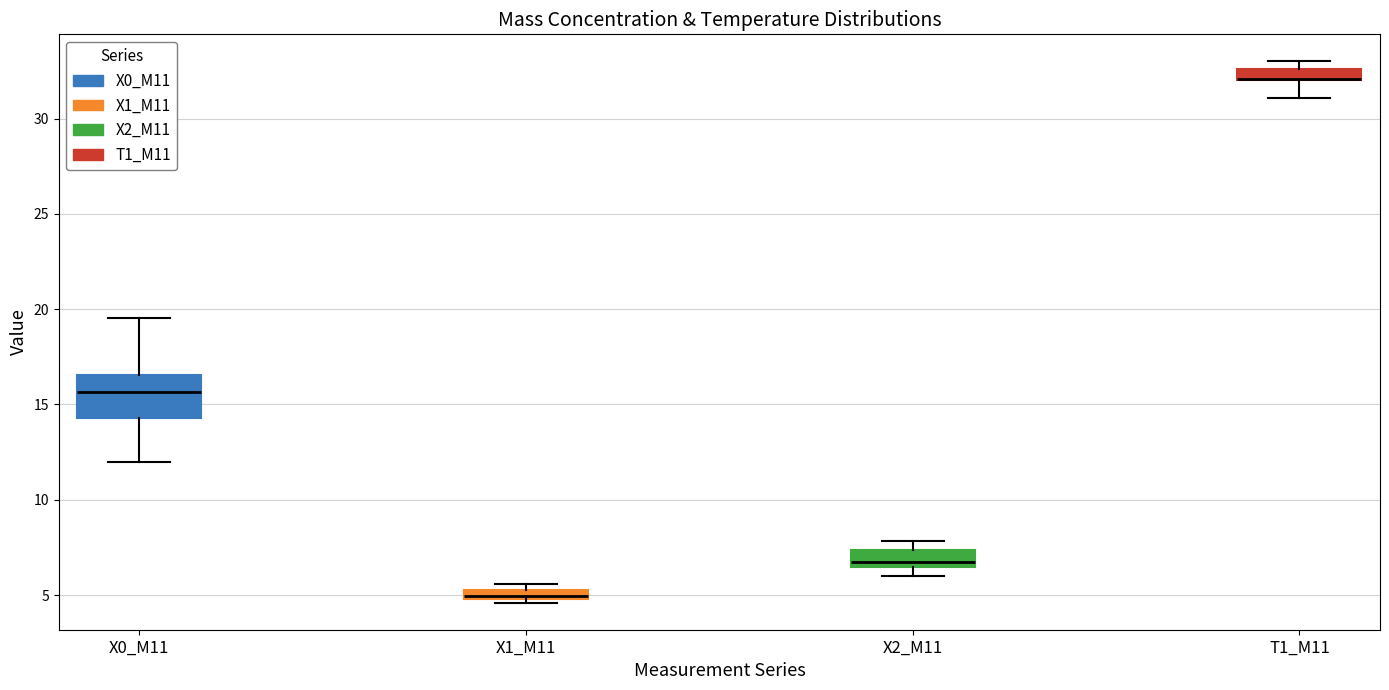

Where is the upper edge of the box for X1_M11 on the y-axis? The values are not printed on the chart, so give them approximately, as read against the axis.

5.5